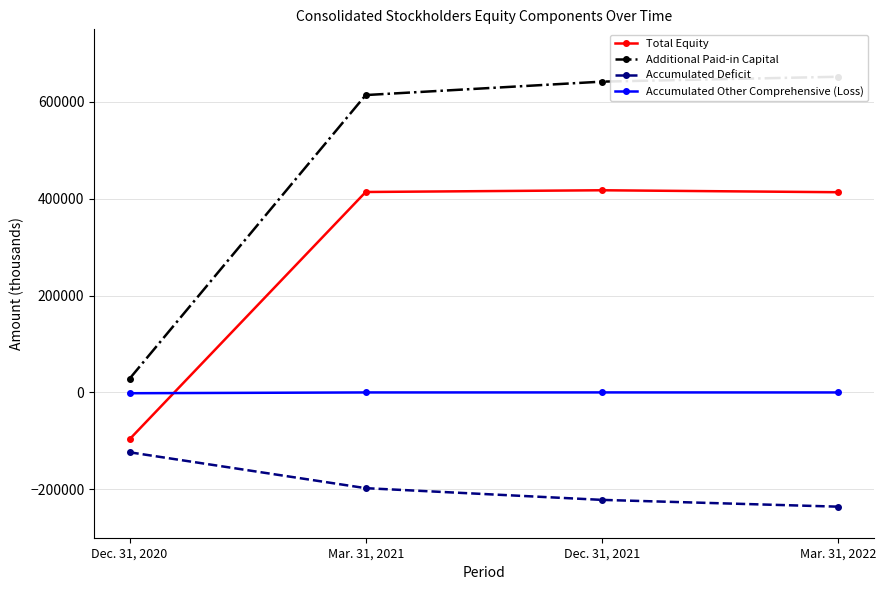

What is the difference between the Accumulated Other Comprehensive (Loss) values at Mar. 31, 2022 and Mar. 31, 2021?

22